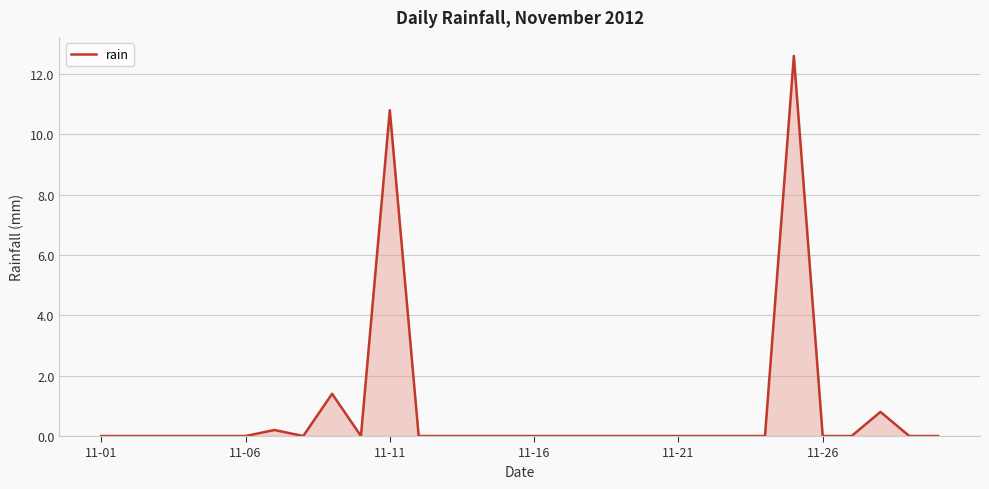

What is the maximum value shown in the chart?

12.6